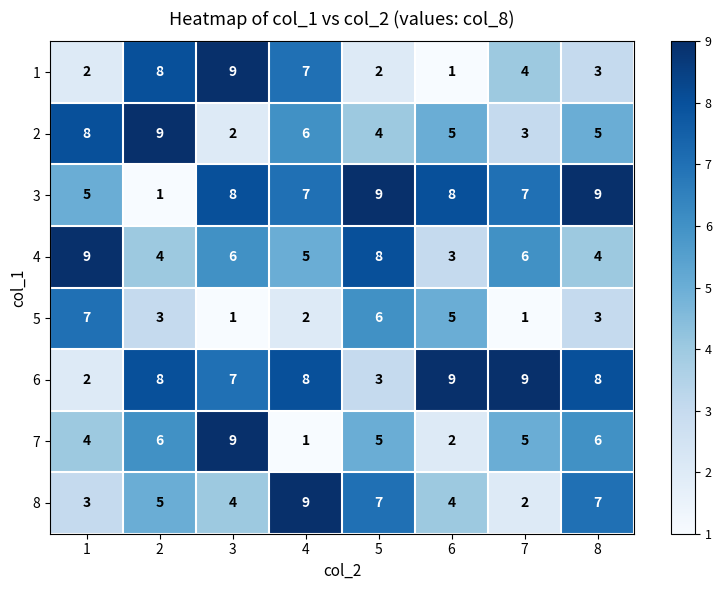

What is the difference between the second highest and minimum values in the 7 series?

5